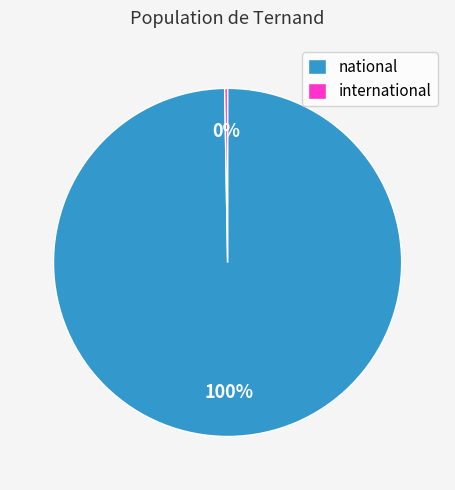

Which category accounts for the majority?

national